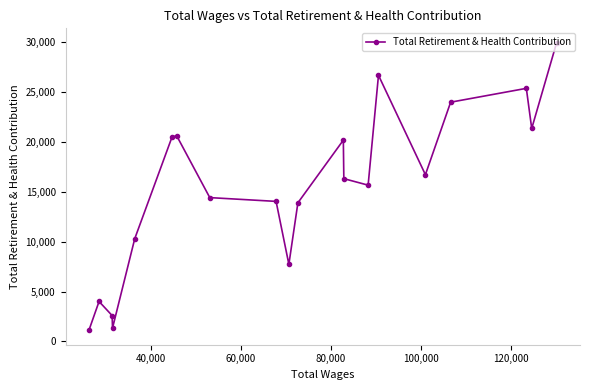

What is the average value?

15315